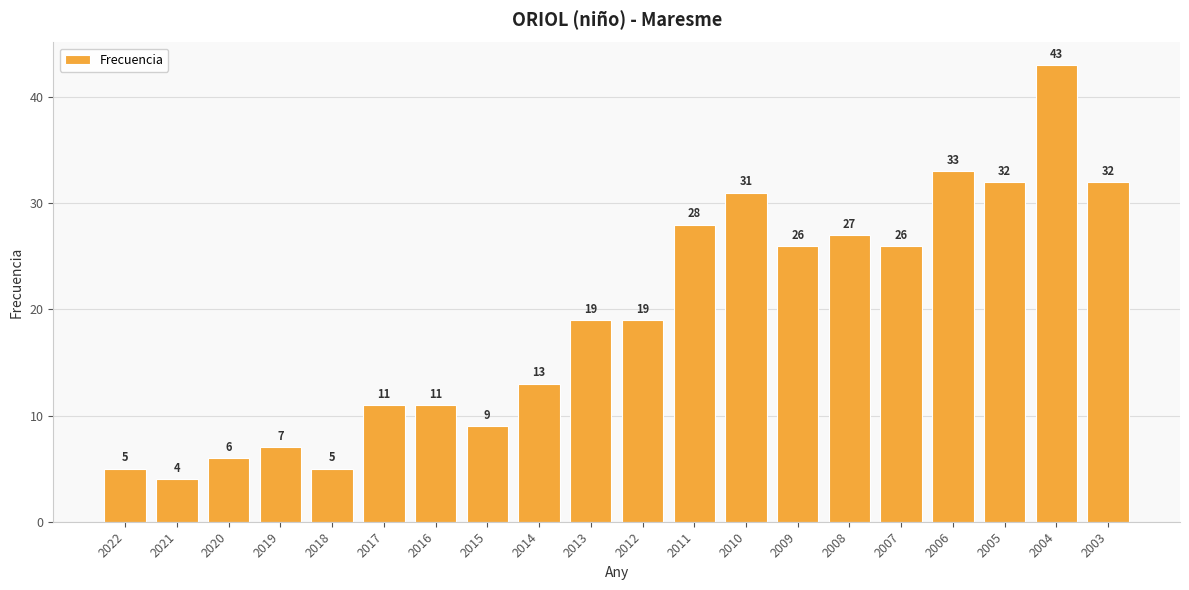

How many bars are there in total?

20